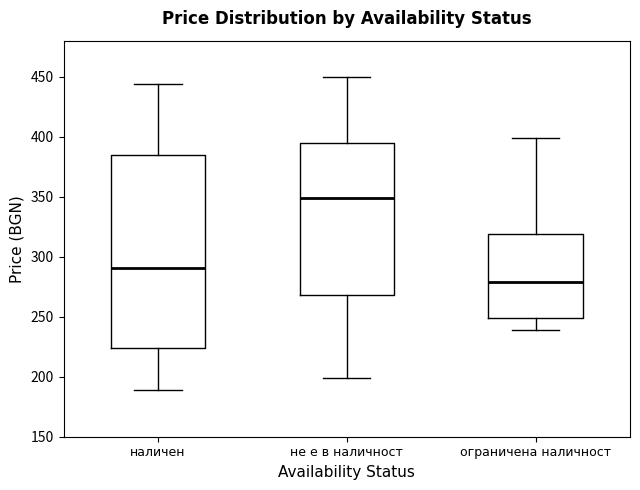

Reading left to right, read every box against the y-axis: the position of its median line, the range the box covers, and the ends of its whiskers. The values are not printed on the chart, so give them approximately, as read against the axis.

наличен: median 290, box 225 to 385, whiskers 190 to 445
не е в наличност: median 350, box 270 to 395, whiskers 200 to 450
ограничена наличност: median 280, box 250 to 320, whiskers 240 to 400